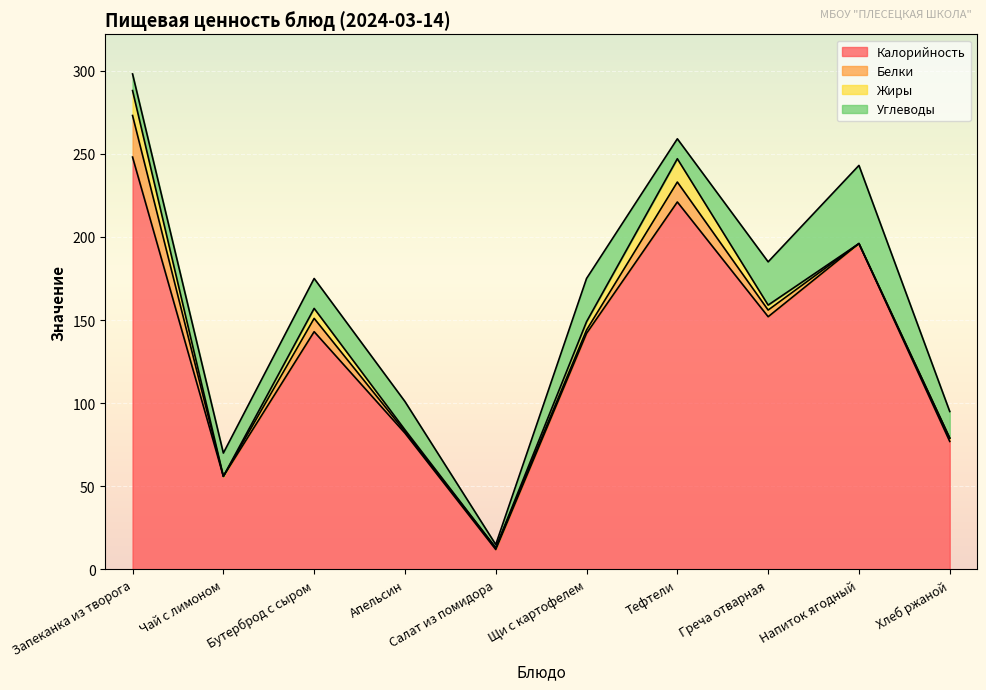

What are all the series names shown in the legend?

Калорийность, Белки, Жиры, Углеводы